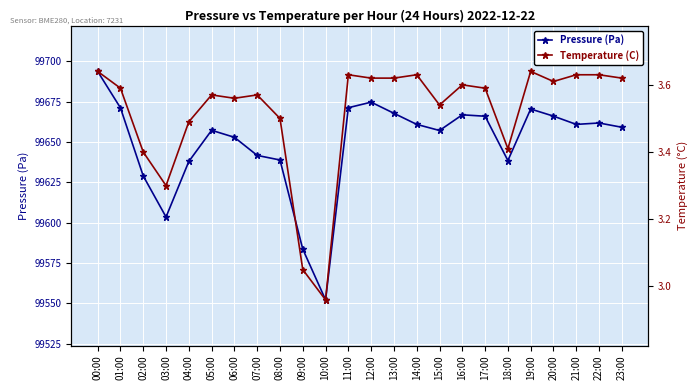

What is the average value of the Temperature (C) series?

3.5